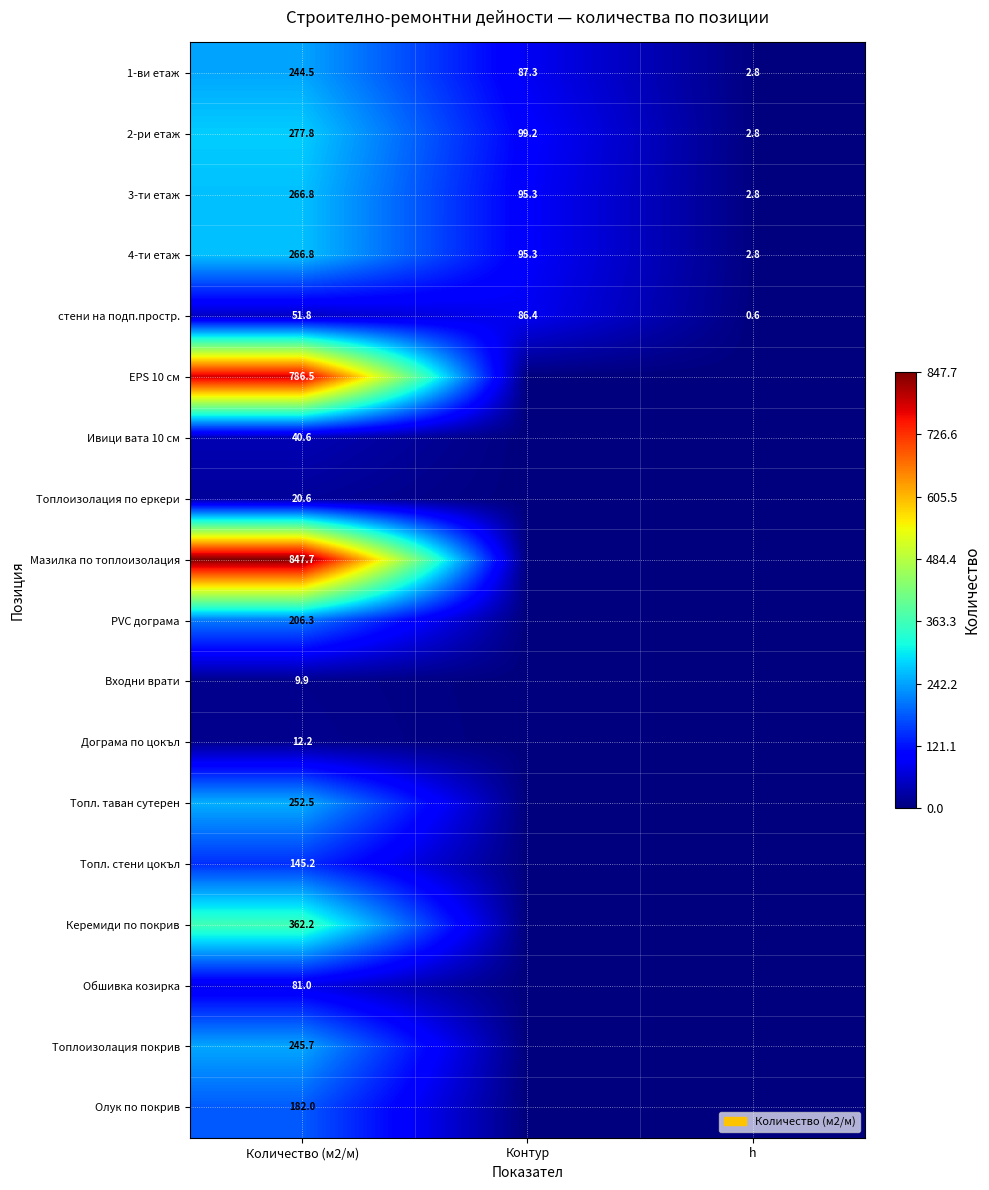

Is the value of Керемиди по покрив at Количество (м2/м) greater than the value of стени на подп.простр. at h?

Yes